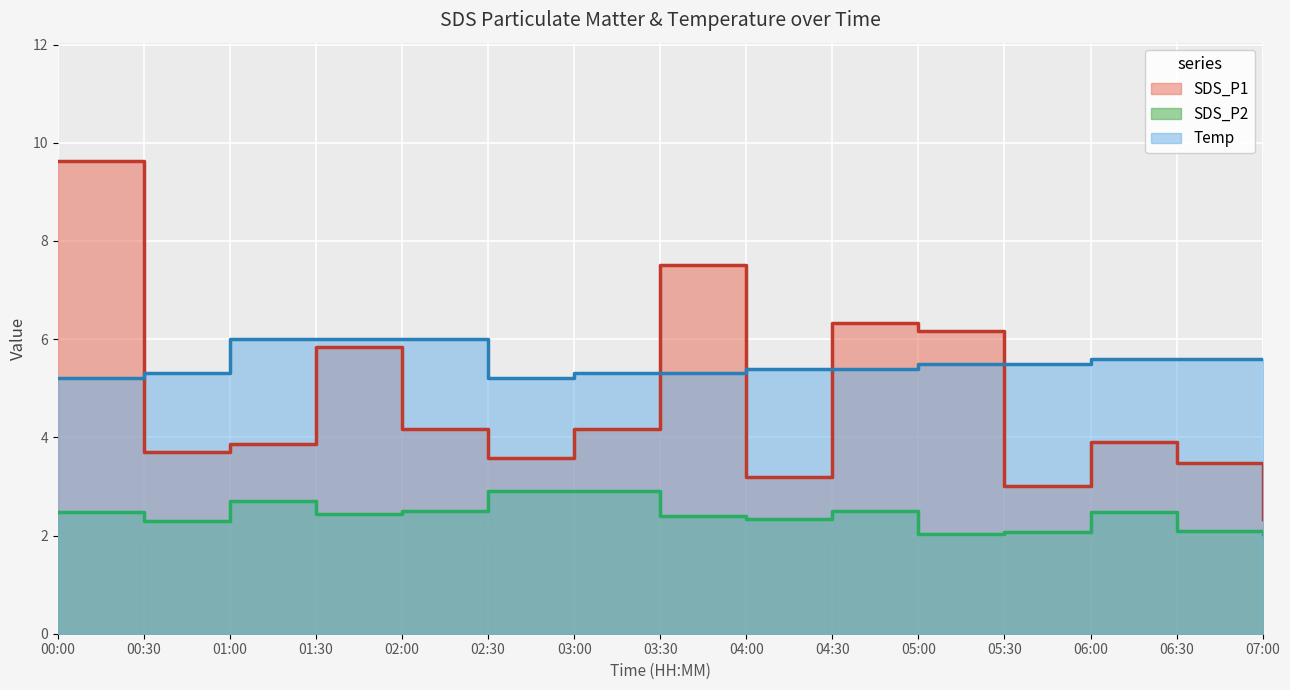

What is the spread (max minus min) of values at 02:30?

2.3